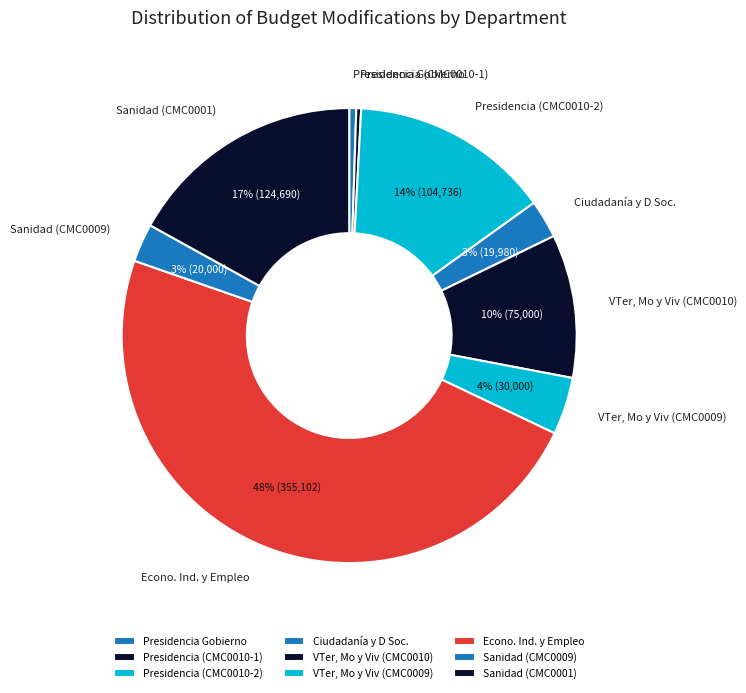

Is it true that Ciudadanía y D Soc. is 3% of the pie?

True